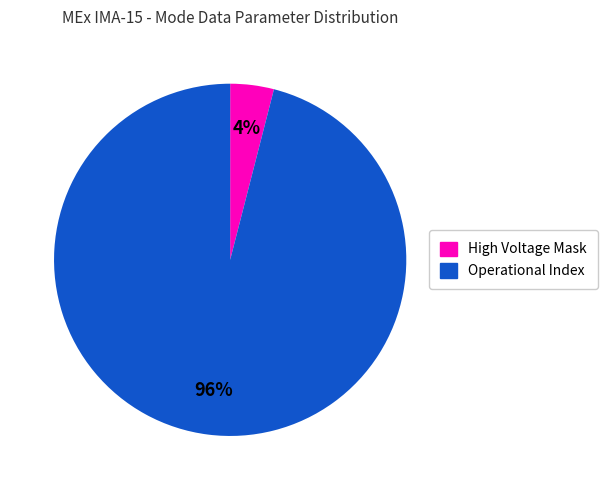

Is there any slice that represents more than half of the pie?

Yes